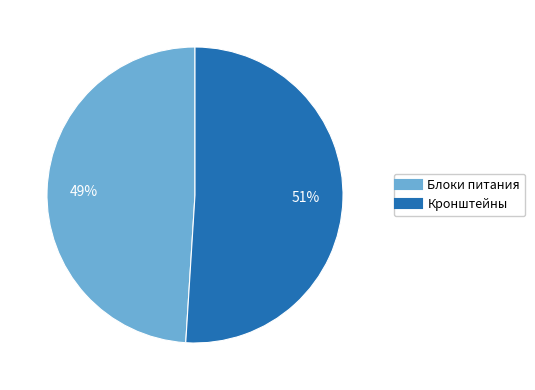

Which category has the biggest portion of the pie?

Кронштейны